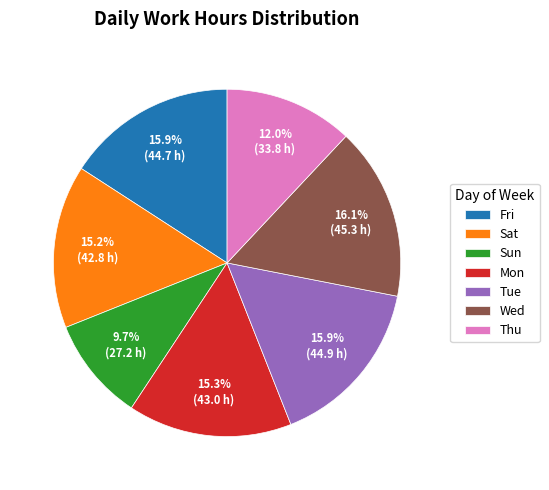

Count the number of slices in the pie.

7